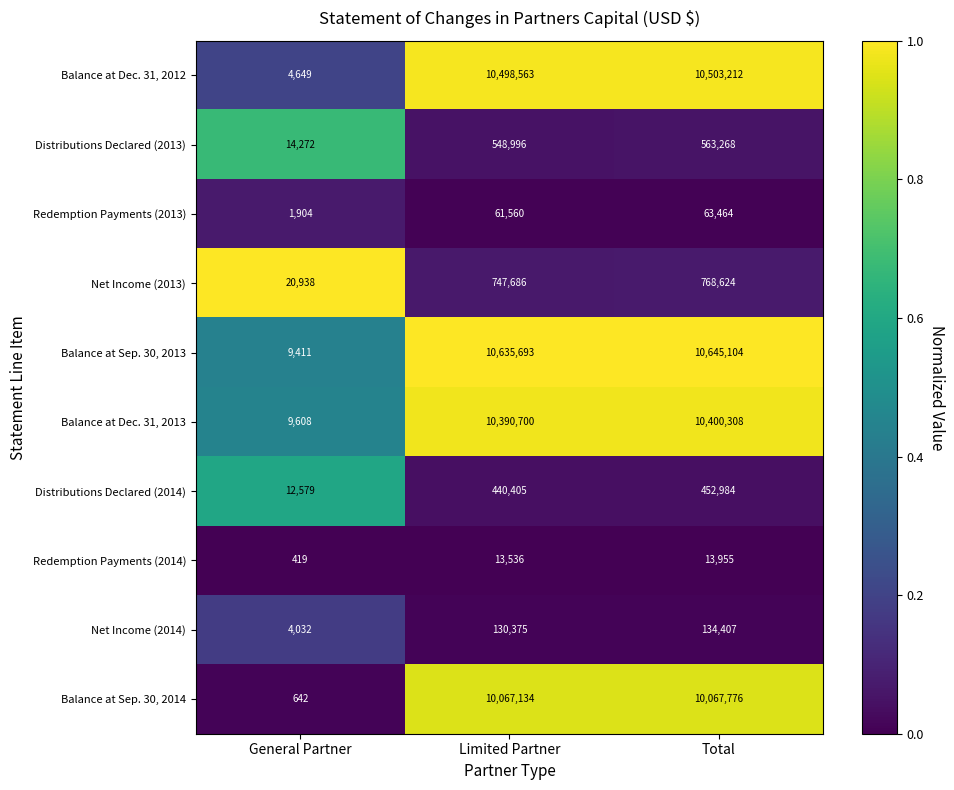

Reading right to left, extract all data points from this chart.

Balance at Dec. 31, 2012: 10503212	10498563	4649
Distributions Declared (2013): 563268	548996	14272
Redemption Payments (2013): 63464	61560	1904
Net Income (2013): 768624	747686	20938
Balance at Sep. 30, 2013: 10645104	10635693	9411
Balance at Dec. 31, 2013: 10400308	10390700	9608
Distributions Declared (2014): 452984	440405	12579
Redemption Payments (2014): 13955	13536	419
Net Income (2014): 134407	130375	4032
Balance at Sep. 30, 2014: 10067776	10067134	642